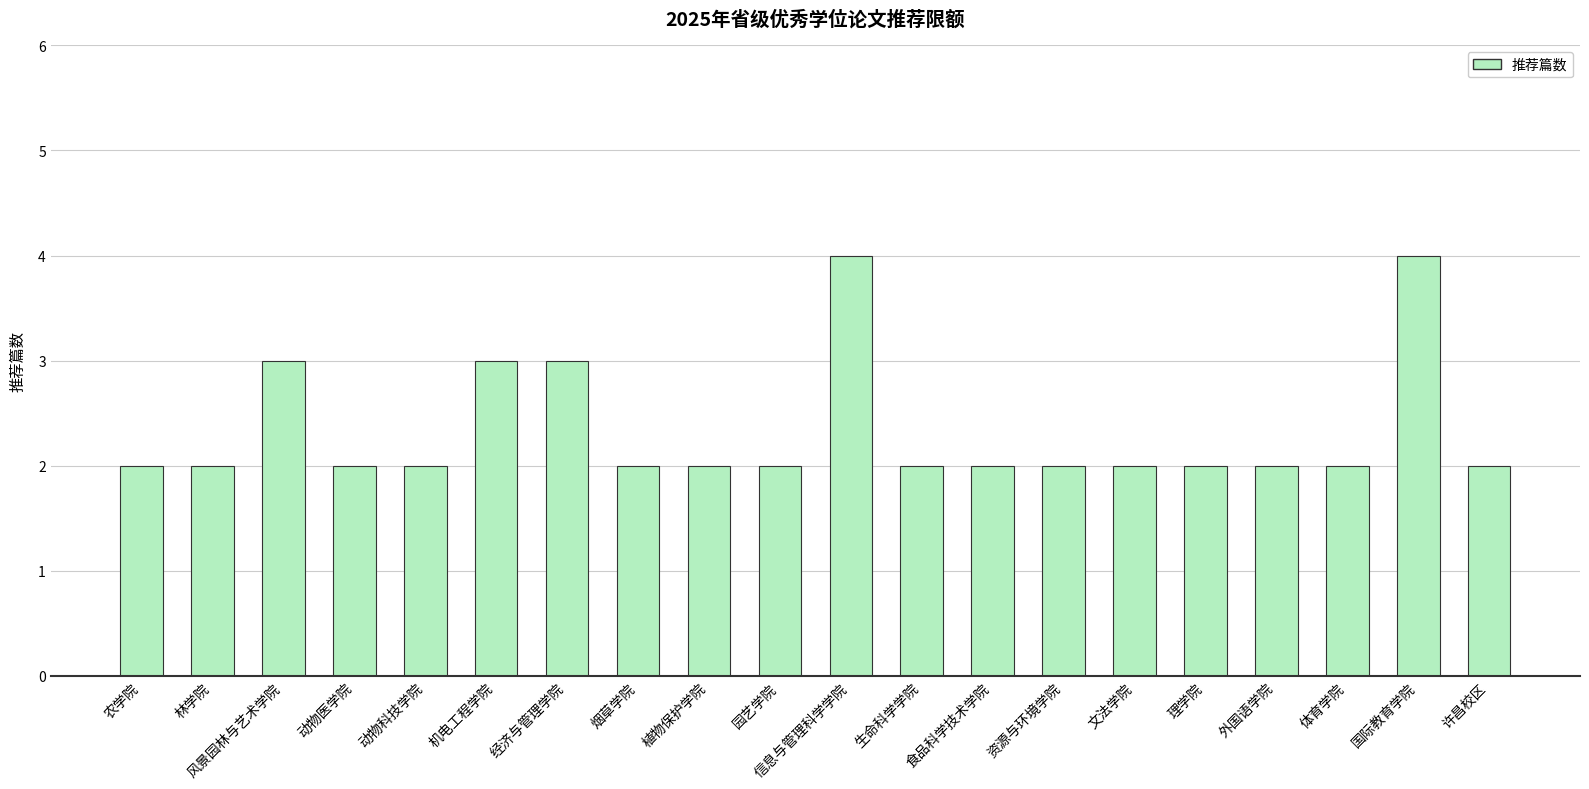

The value at 动物医学院 is 0. True or false?

False